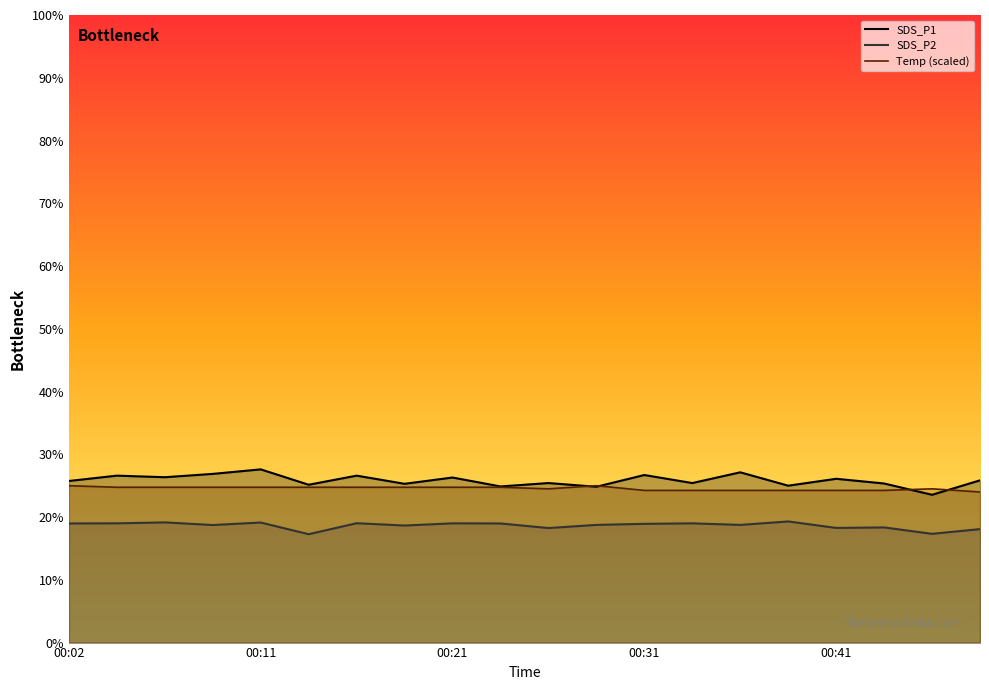

Is it true that SDS_P1 equals 26.9 at 00:09?

True